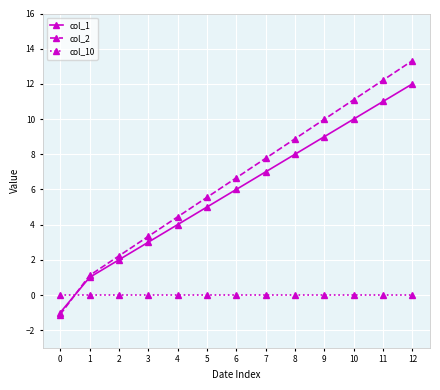

What is the spread (max minus min) of values at 6?

6.7